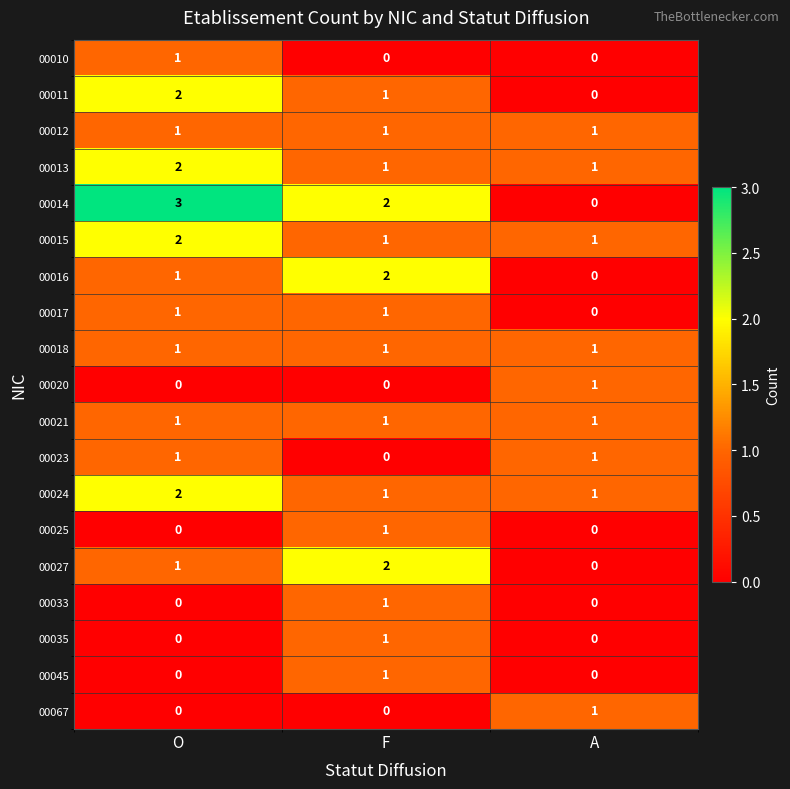

Which category has the highest value in the 00045 series?

F